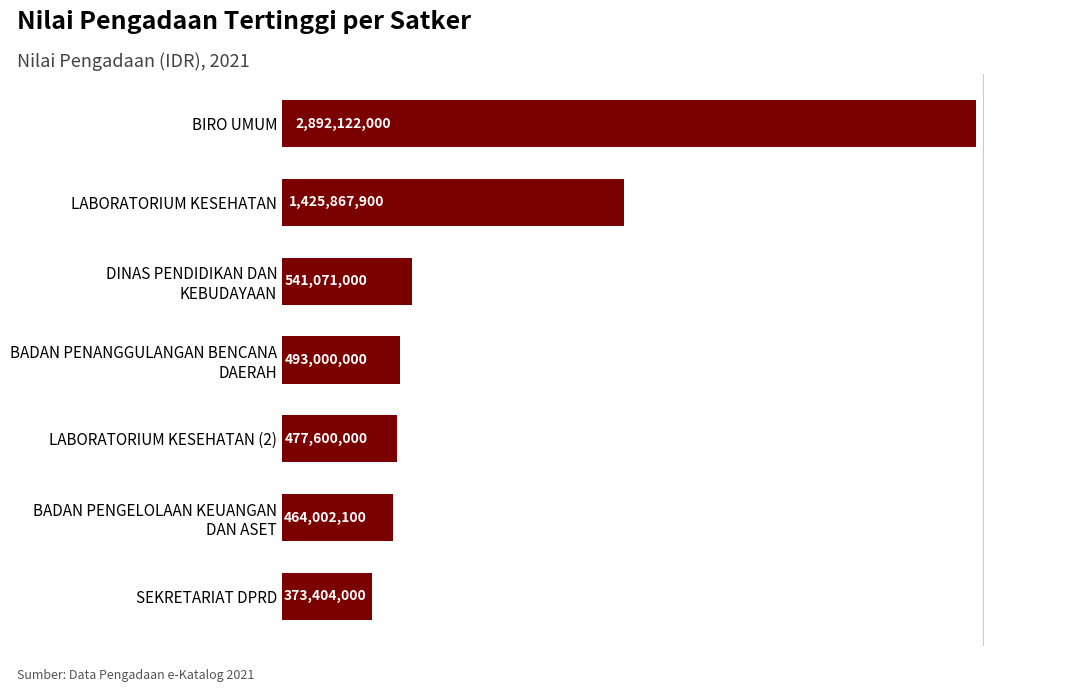

What is the sum of all values?

6667067000